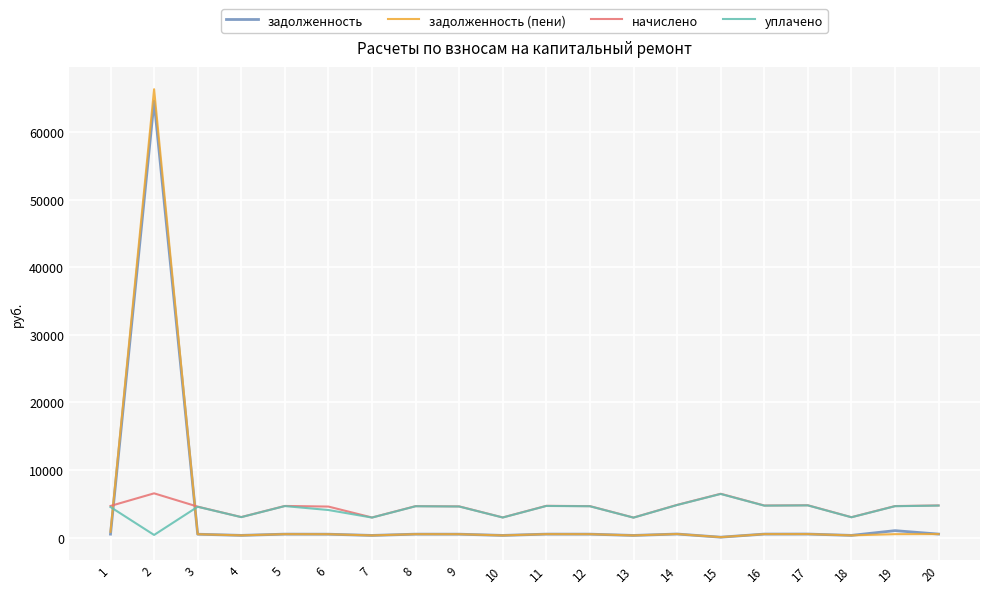

How many lines are shown in the chart?

4